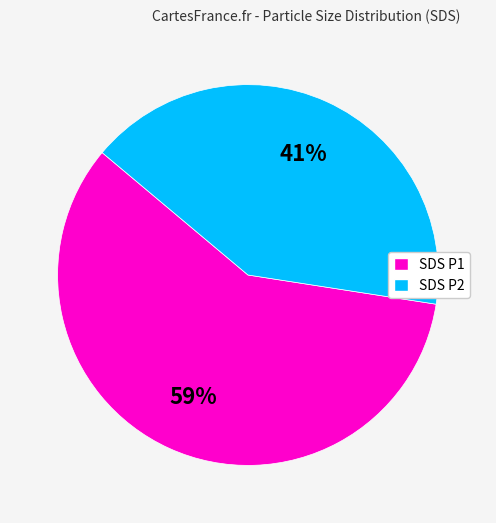

True or false: SDS P1 accounts for 66% of the total.

False